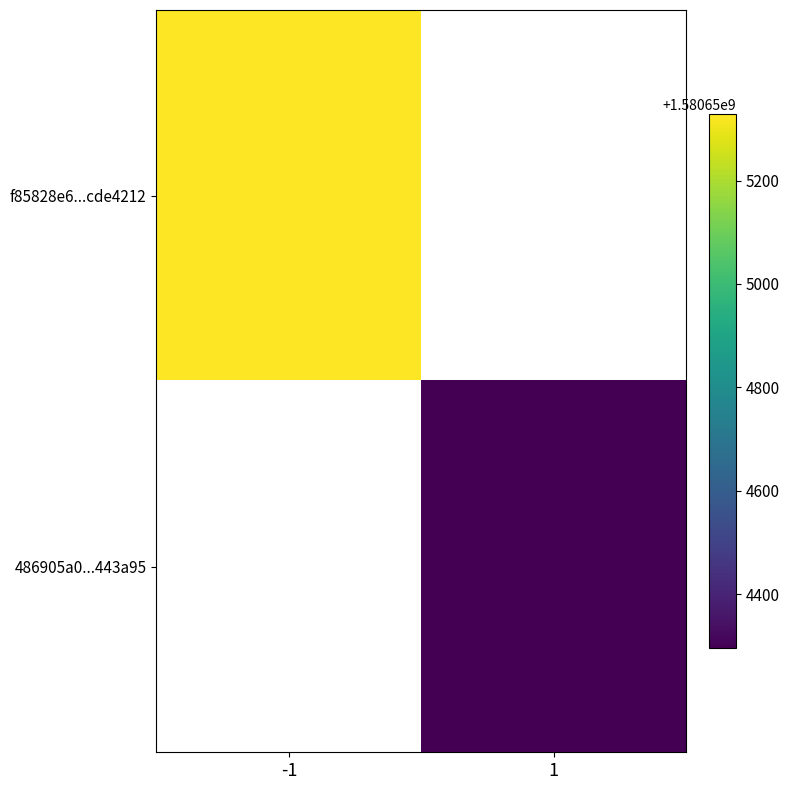

Which series has the largest range (max minus min)?

f85828e6eff4a60509a3254978332841cde4212